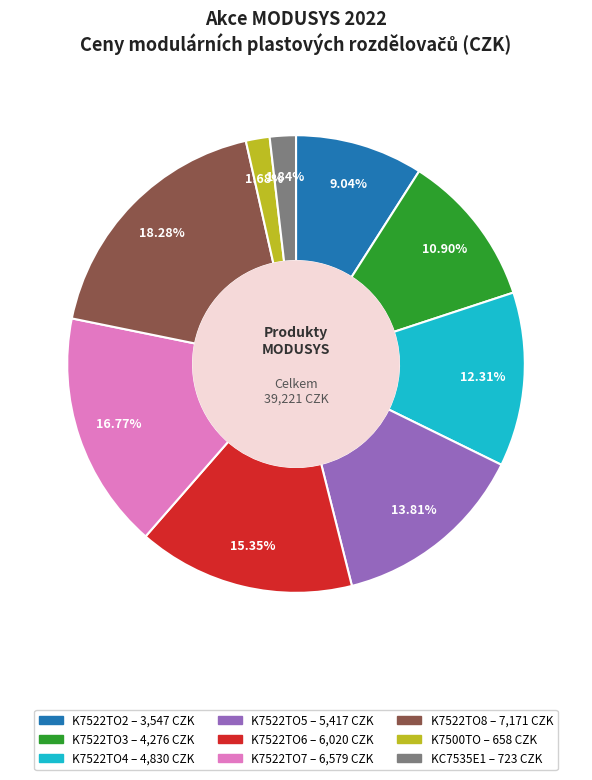

How much of the chart is everything except K7522TO4?

87.7%